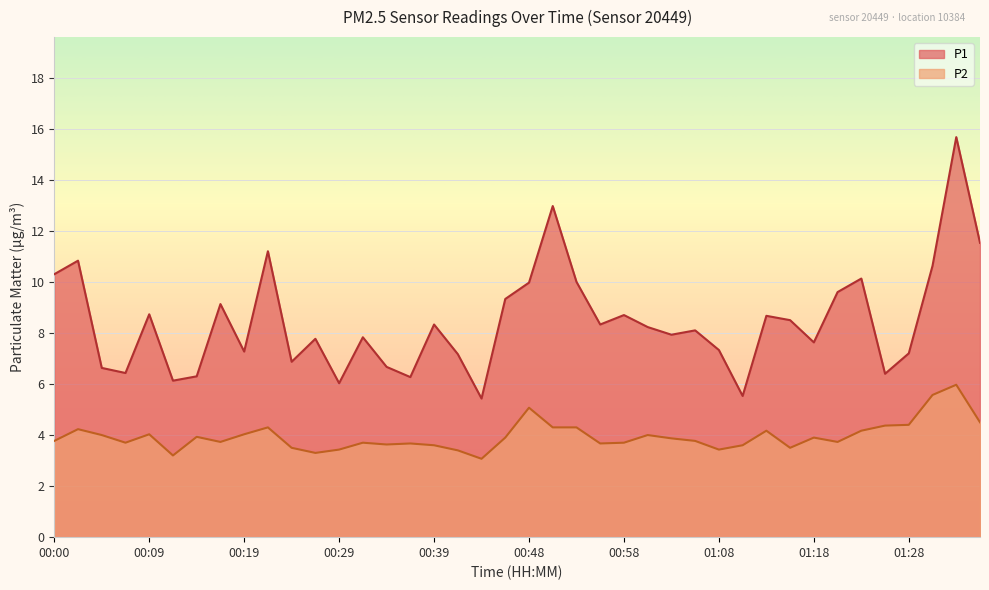

At which category does P1 reach its first local peak?

00:02